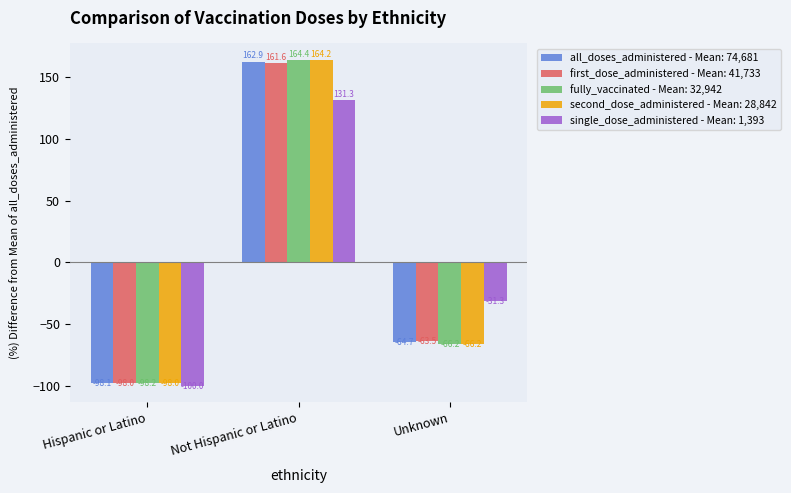

Rank the series by their maximum value, from lowest to highest.

single_dose_administered - Mean: 1,393, first_dose_administered - Mean: 41,733, all_doses_administered - Mean: 74,681, second_dose_administered - Mean: 28,842, fully_vaccinated - Mean: 32,942